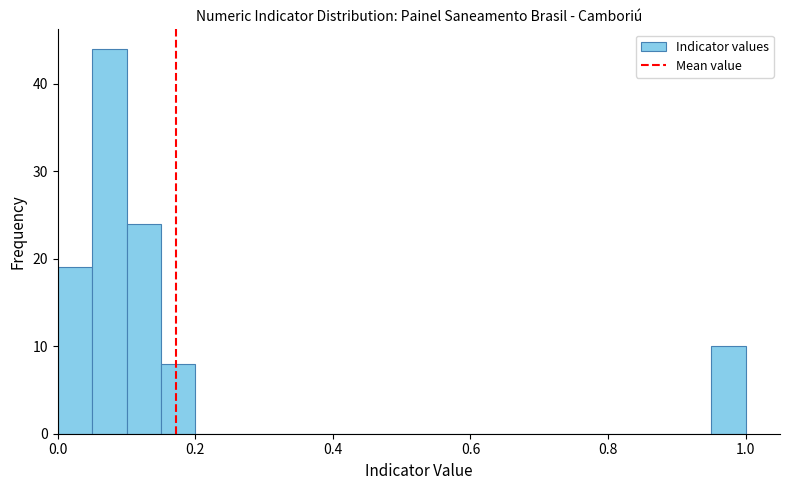

Around what value on the x-axis is the tallest bar? Give the approximate position of its centre, as read against the axis.

0.08